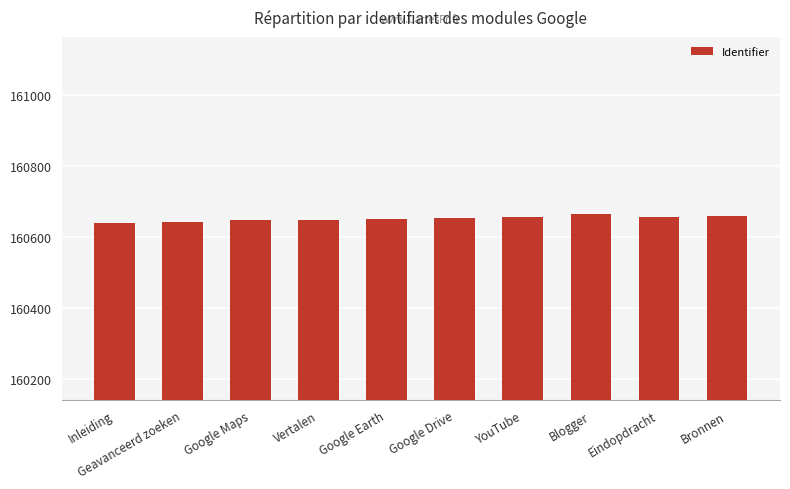

Are the bars grouped side by side (vs. stacked)?

No